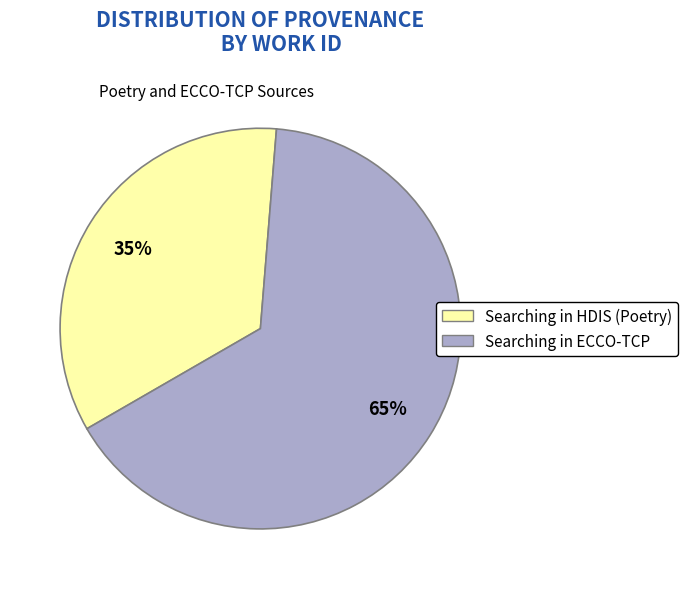

True or false: Searching in HDIS (Poetry) accounts for 21% of the total.

False